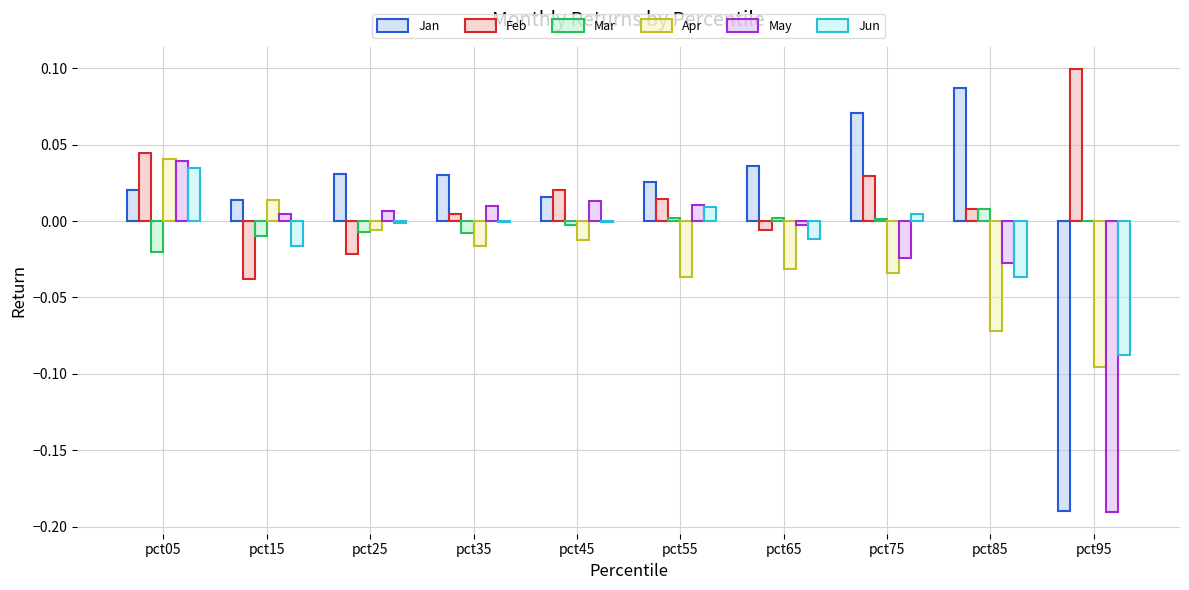

Which category has the highest value across all series?

pct95